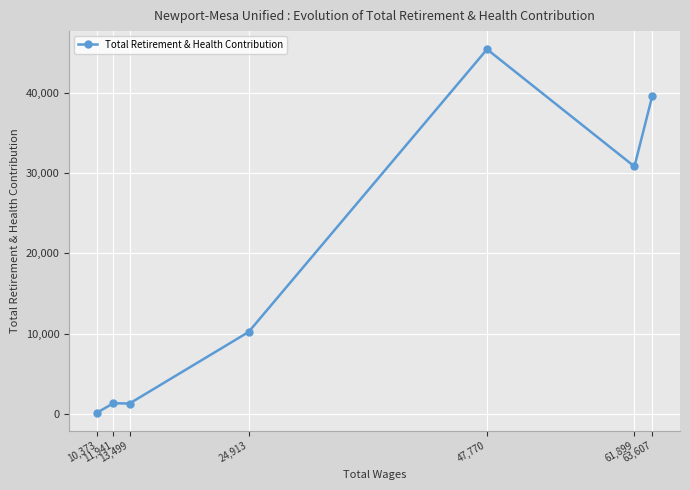

How many data points does each series have?

7